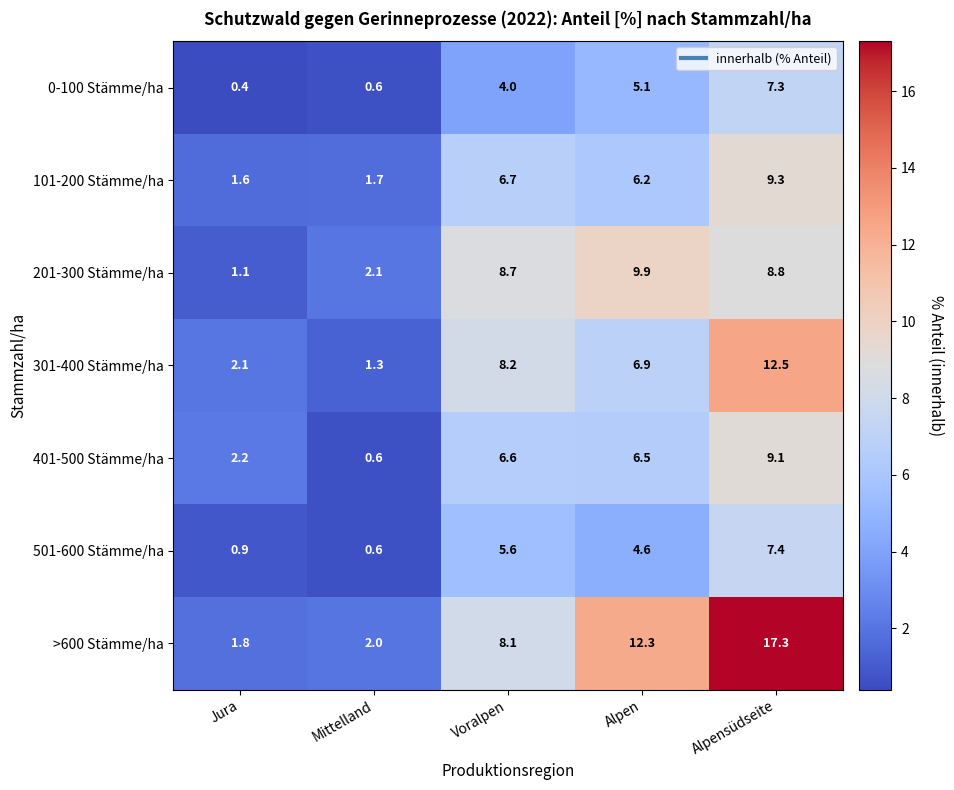

What is the difference between the highest and lowest values at Alpen?

7.7